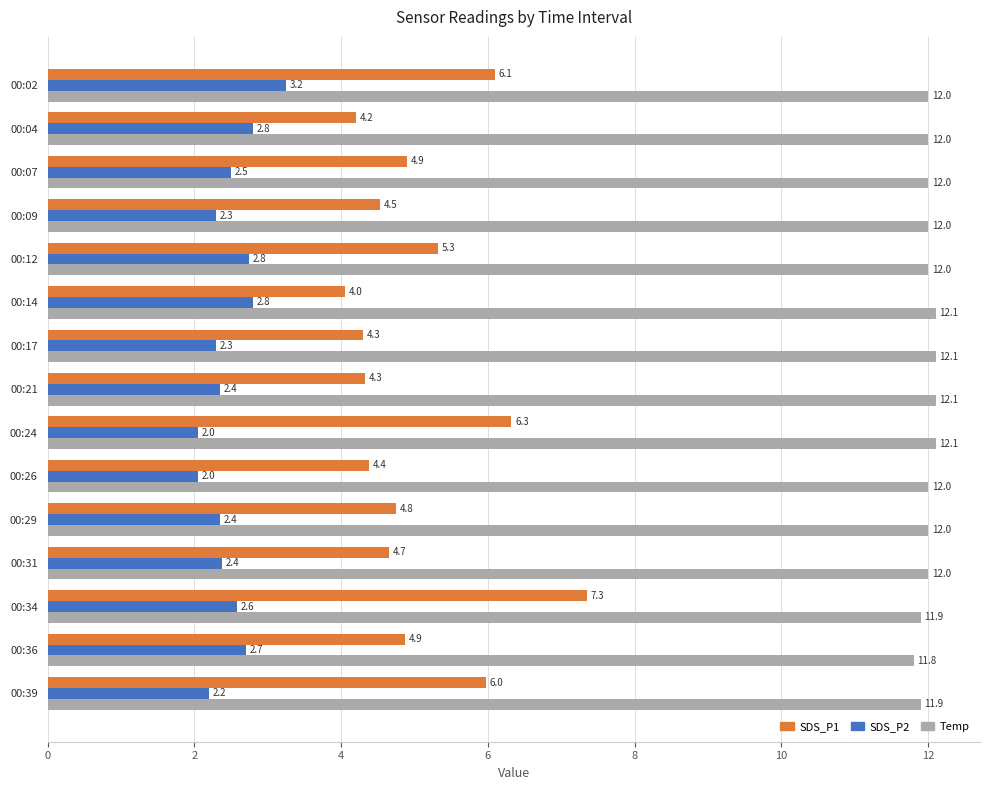

Rank the series by their maximum value, from highest to lowest.

Temp, SDS_P1, SDS_P2